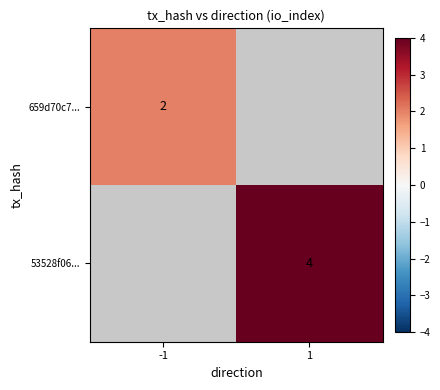

The value of 659d70c7... at -1 is 2. True or false?

True